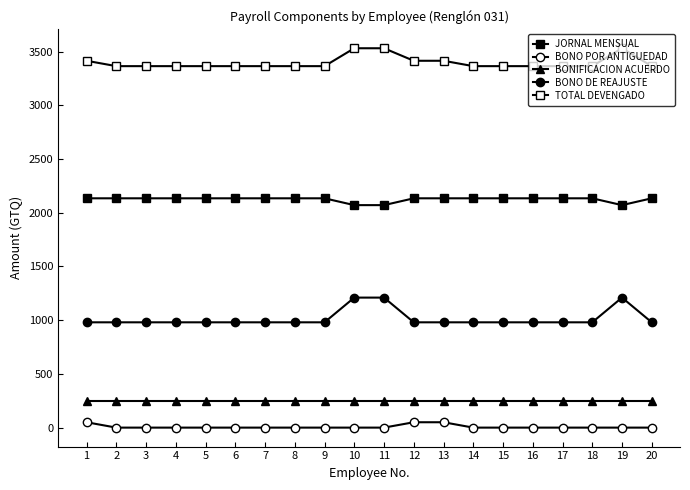

True or false: BONO POR ANTIGUEDAD and BONIFICACION ACUERDO cross at least once.

False